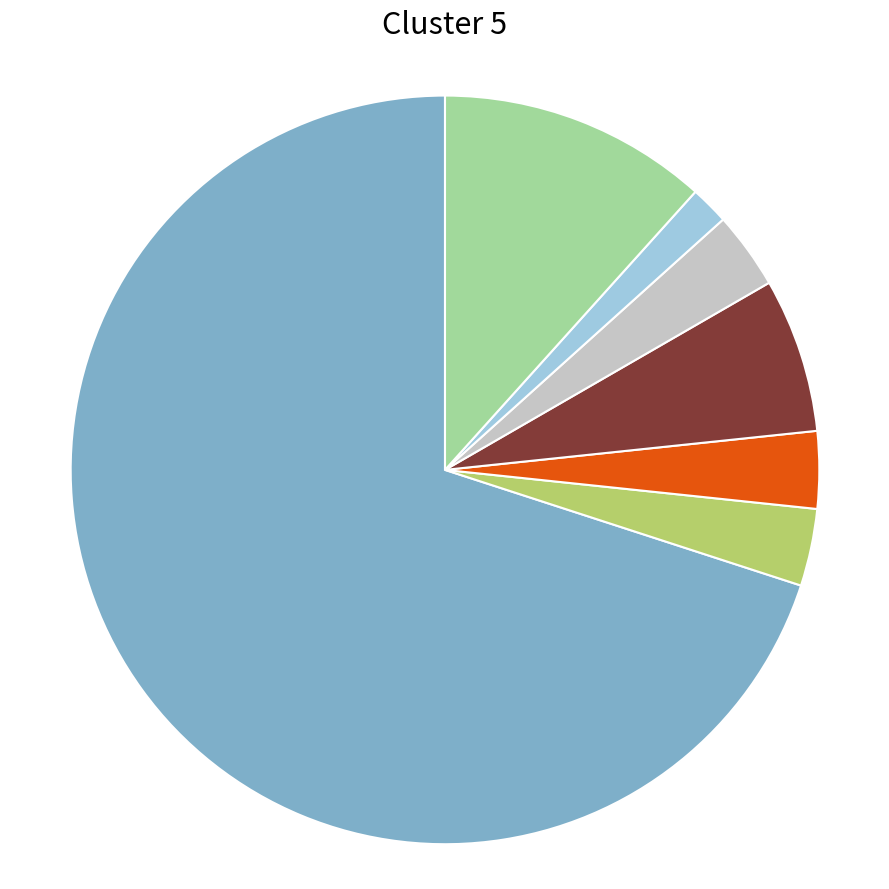

Is there a majority slice in this chart?

Yes